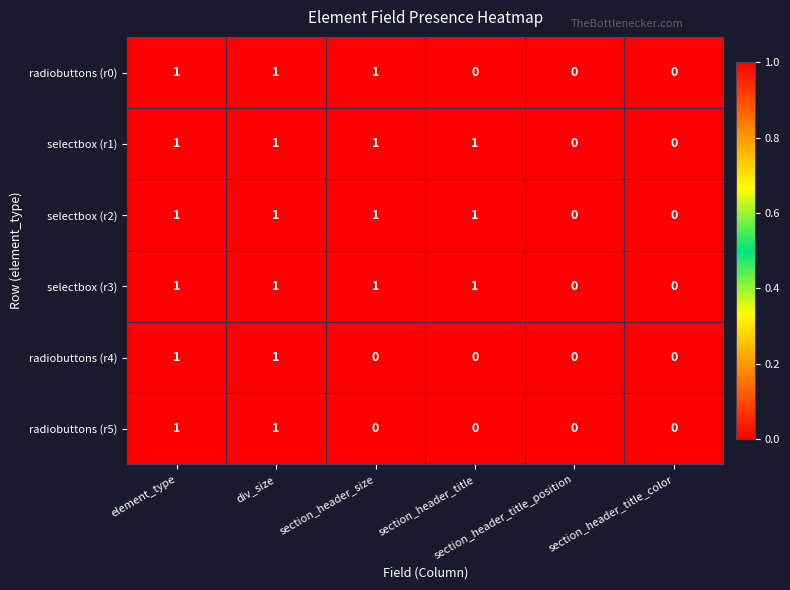

How many selectbox (r3) values are between 0 and 1?

6